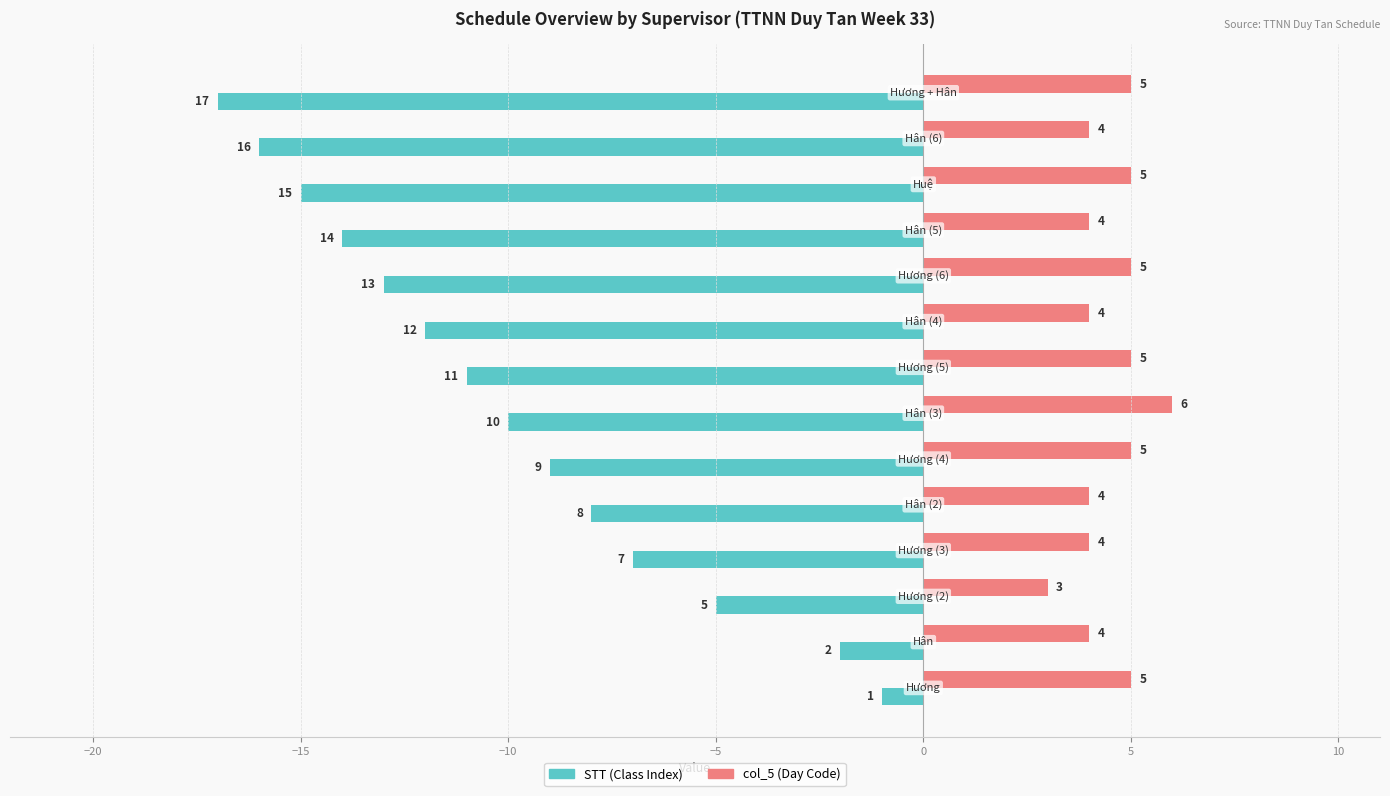

What is the greatest value displayed?

6